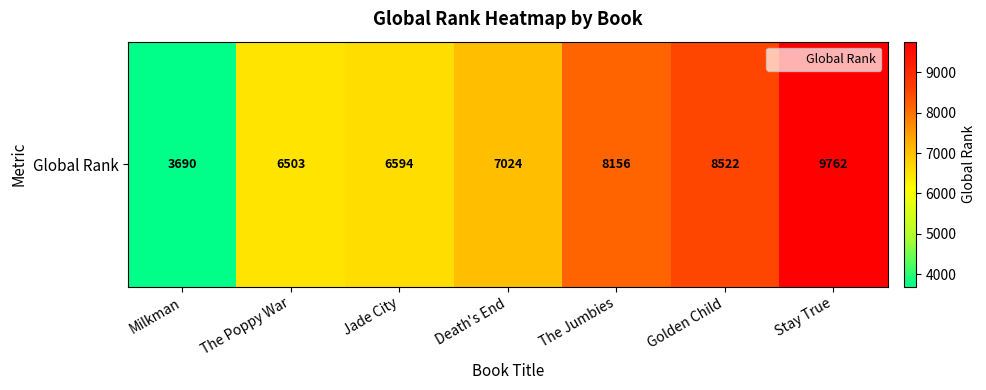

Between Milkman and Death's End, which is larger?

Death's End